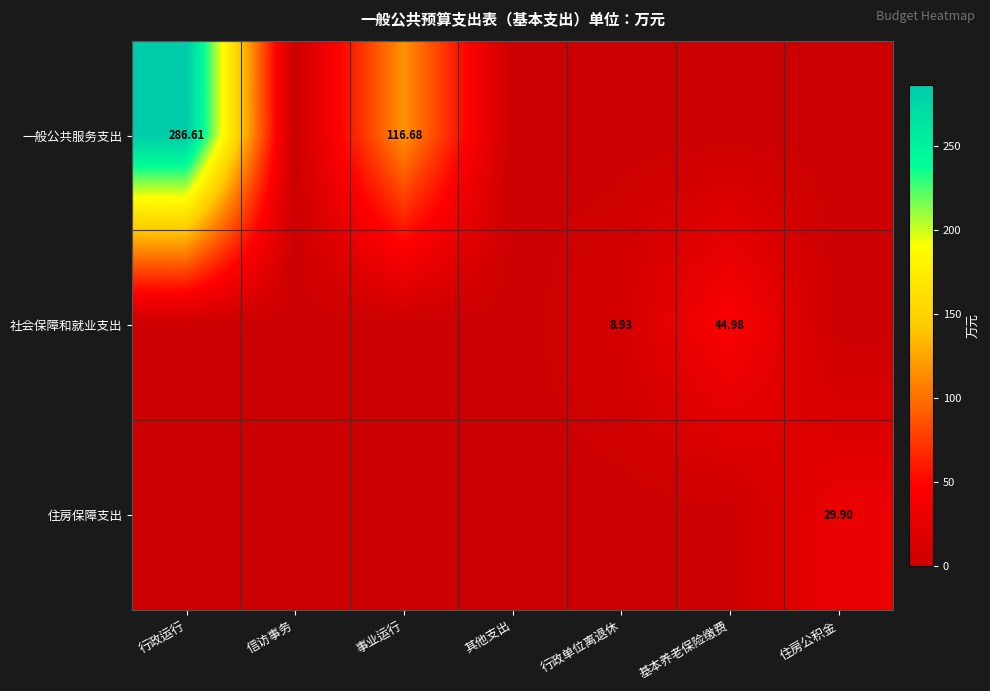

How many series are shown in this chart?

3